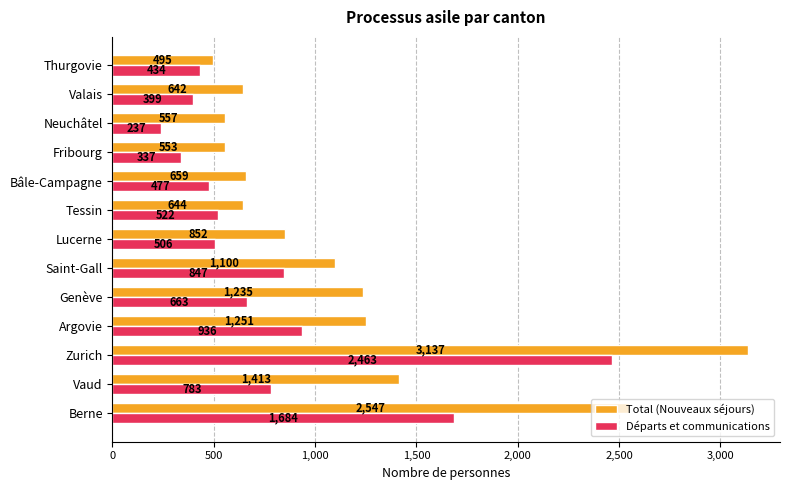

What is the difference between the highest and lowest values at Saint-Gall?

253